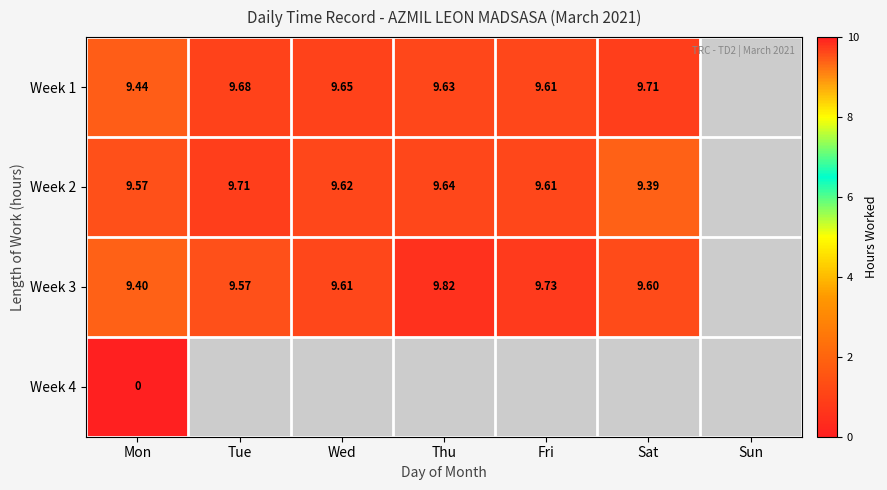

What is the difference between the Week 2 values at Sat and Wed?

0.2